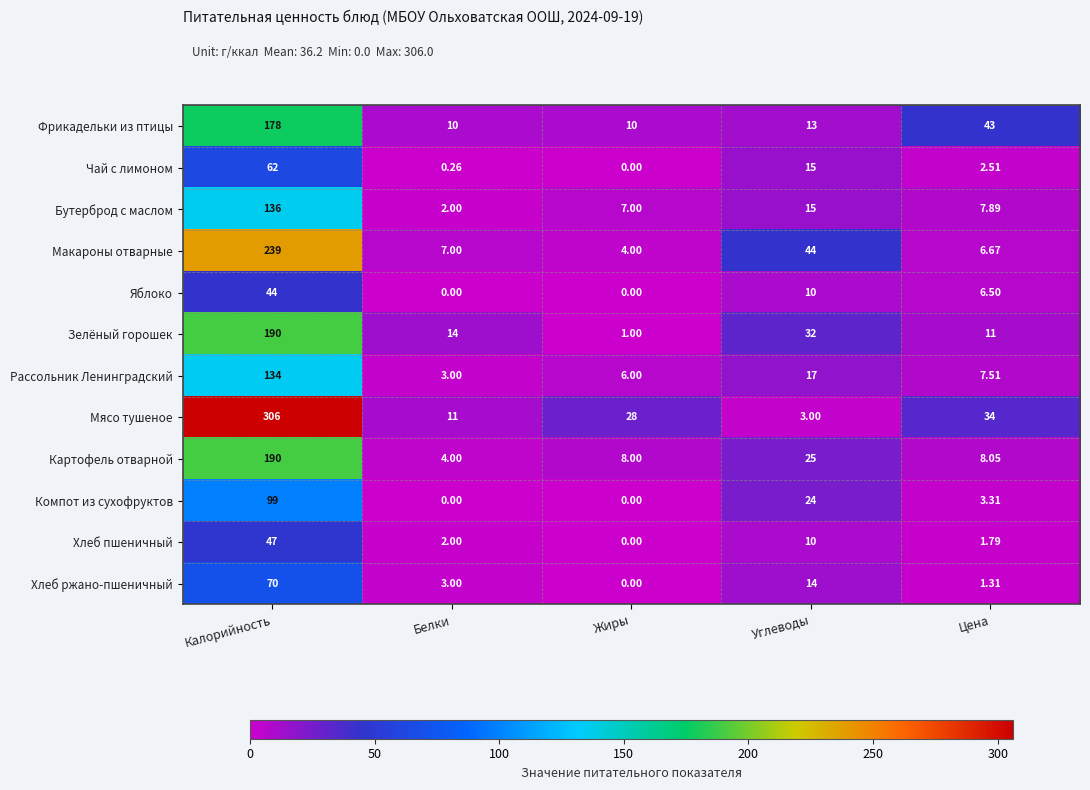

Which series has the widest spread of values?

Мясо тушеное